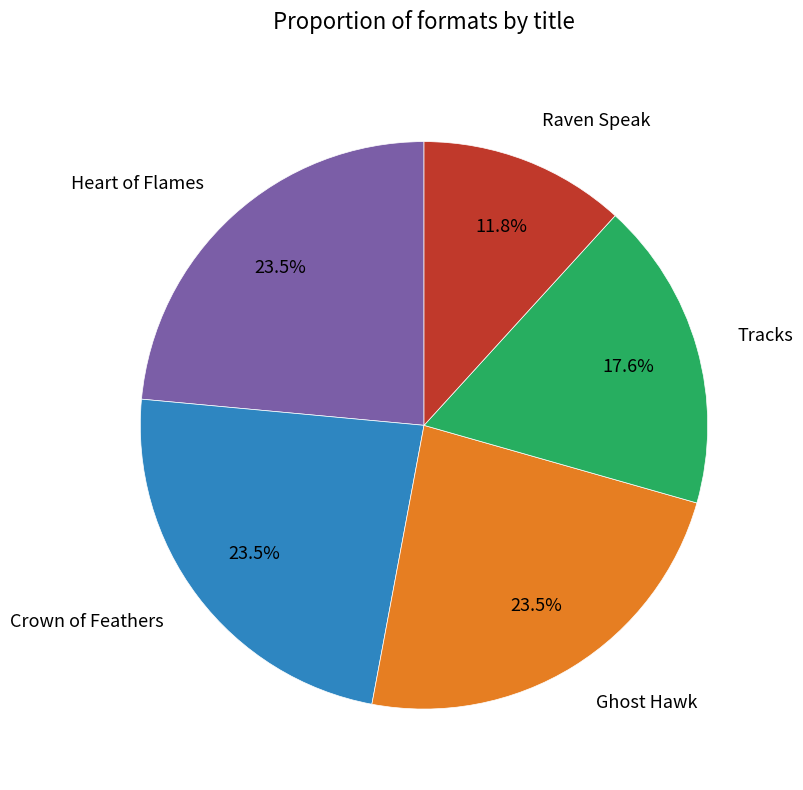

Is Crown of Feathers the majority of the pie?

No